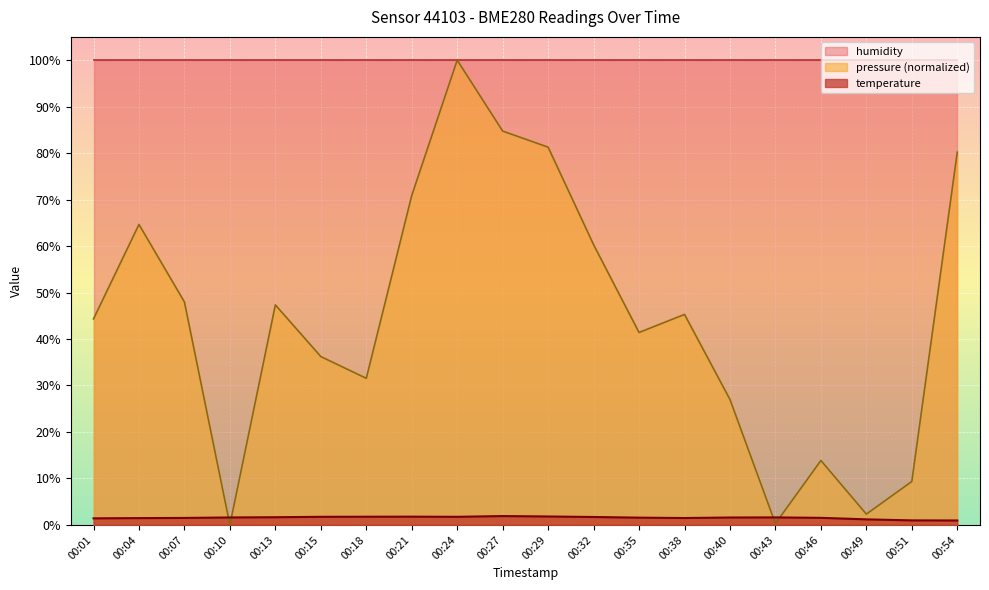

How many data points in temperature are less than 1?

2